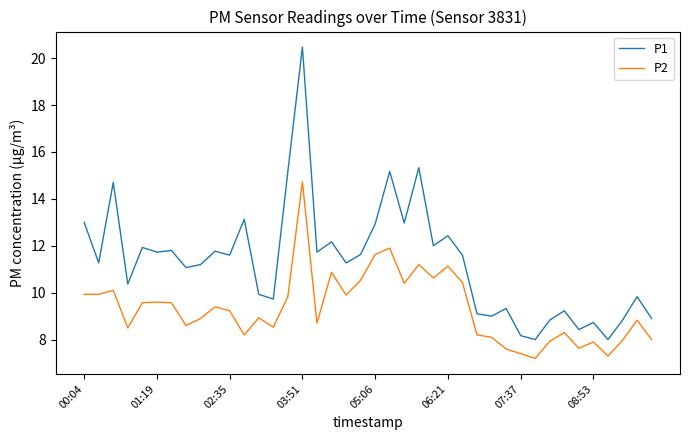

Rank the series by their maximum value, from lowest to highest.

P2, P1